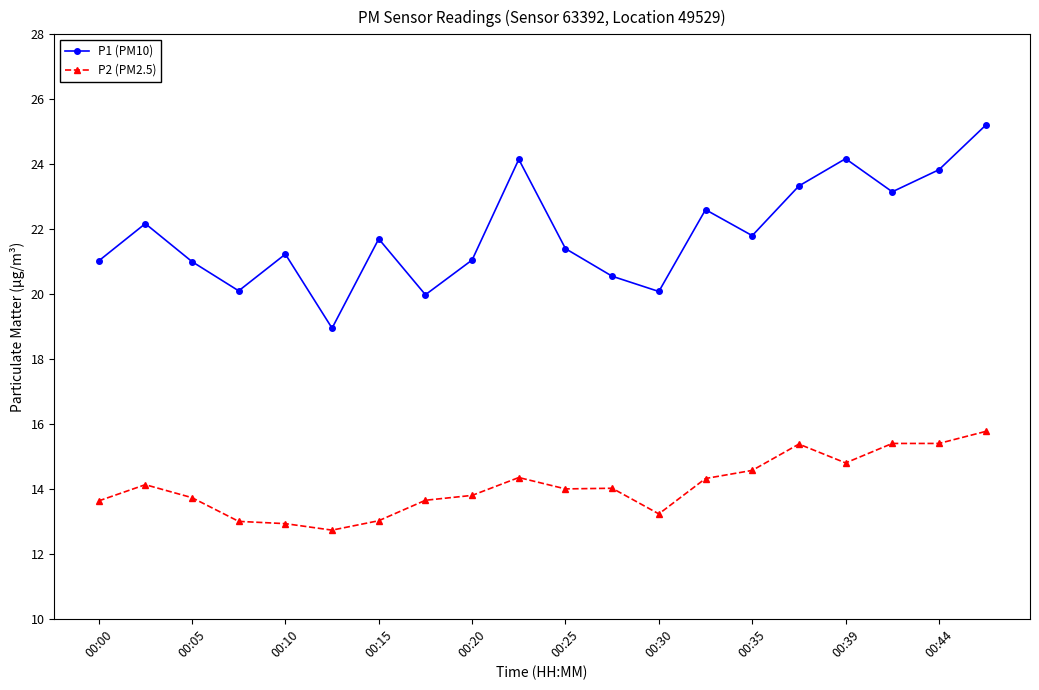

True or false: P1 (PM10) and P2 (PM2.5) cross at least once.

False